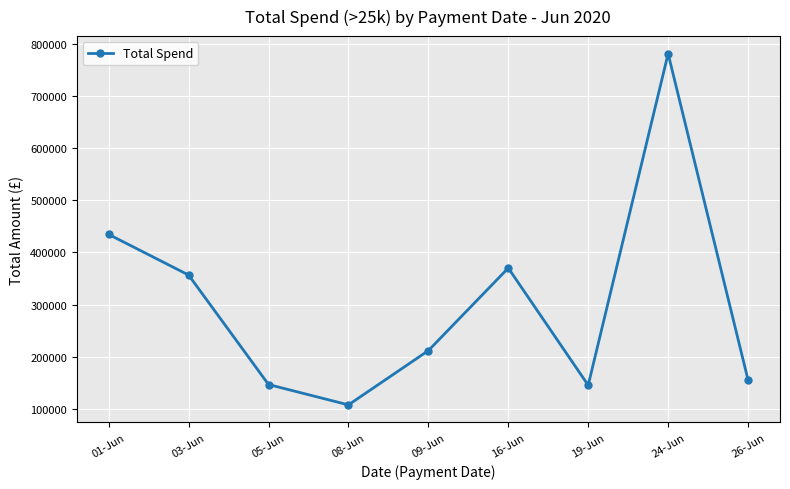

The chart shows a value of 155573.0 at 26-Jun. True or false?

True